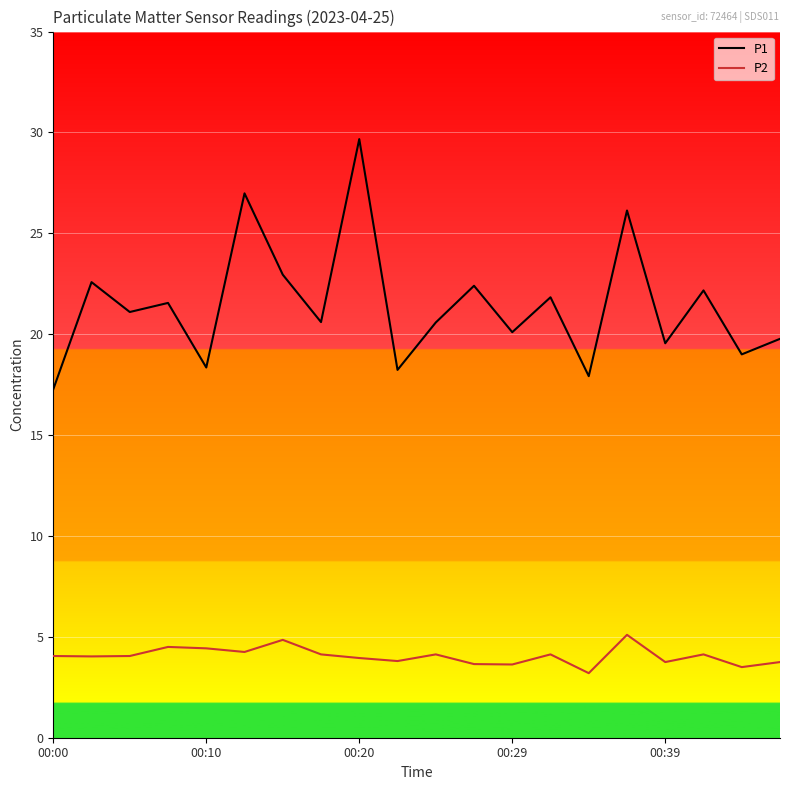

What is the greatest value displayed?

29.7